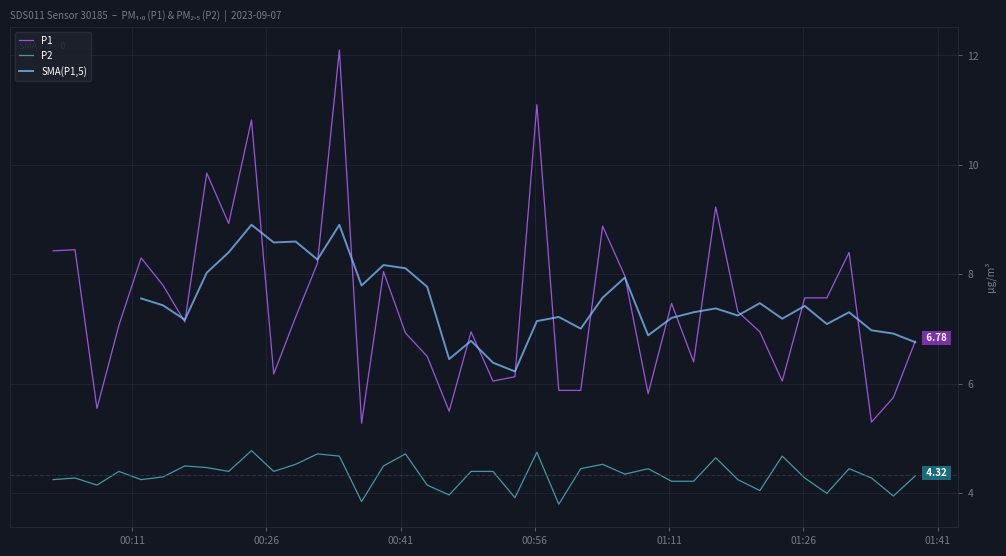

How many data points in P2 are less than 4?

5